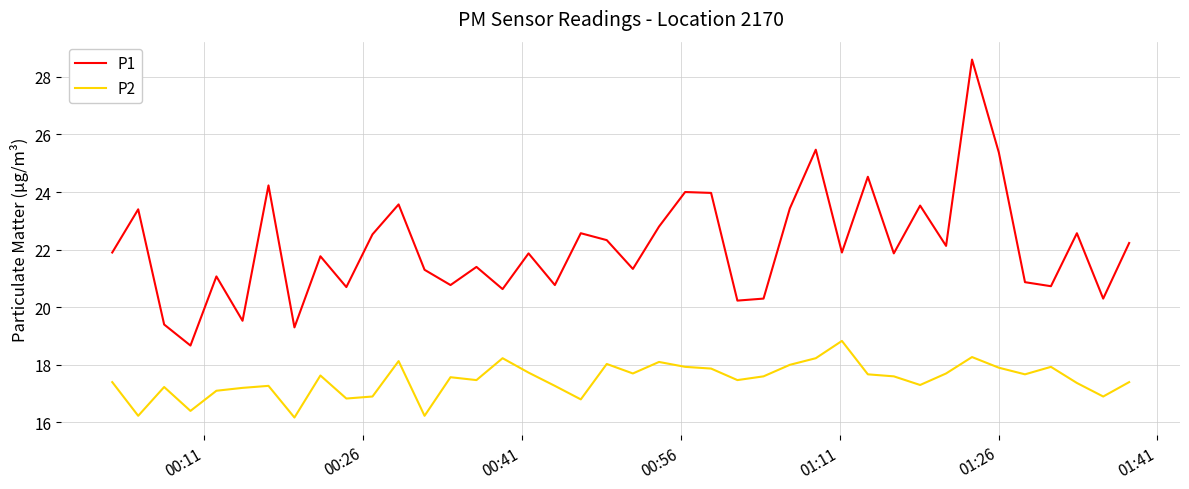

Which series has the largest total across all categories?

P1